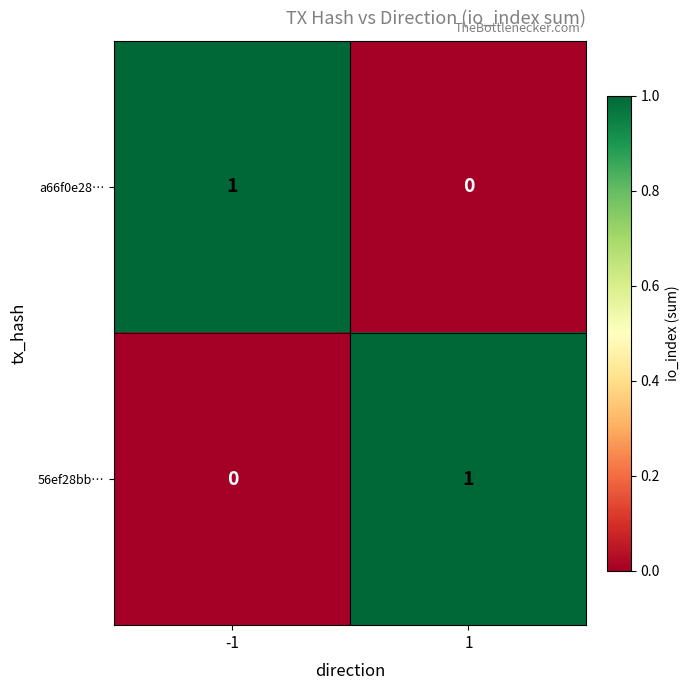

List the labels in order of a66f0e28… value, smallest first.

1, -1